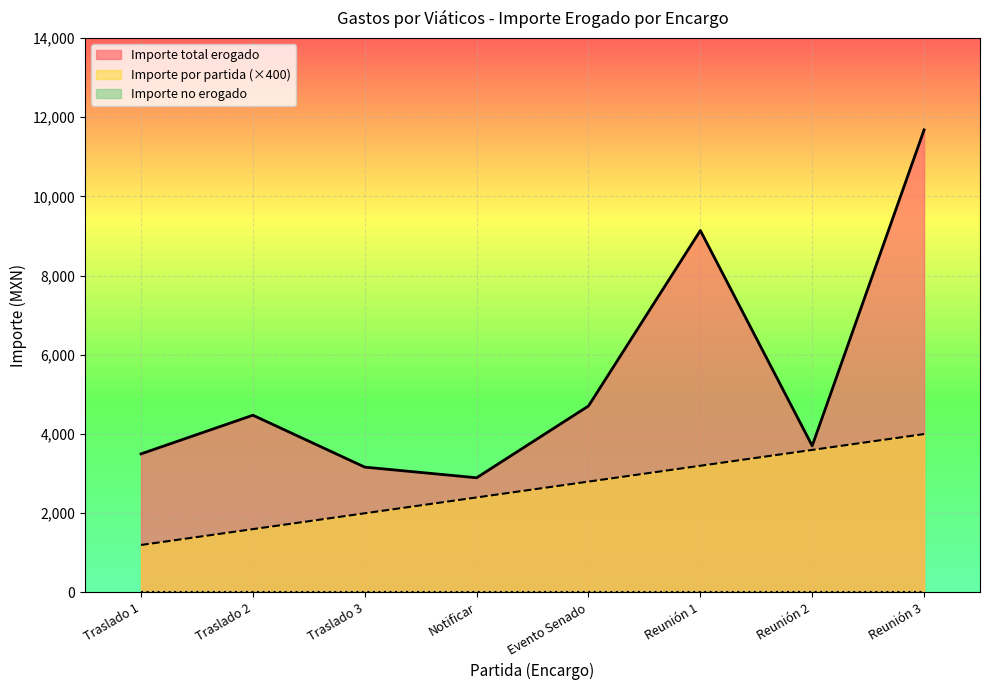

True or false: Importe ejercido por partida has more than 0 points higher than both neighbors.

False